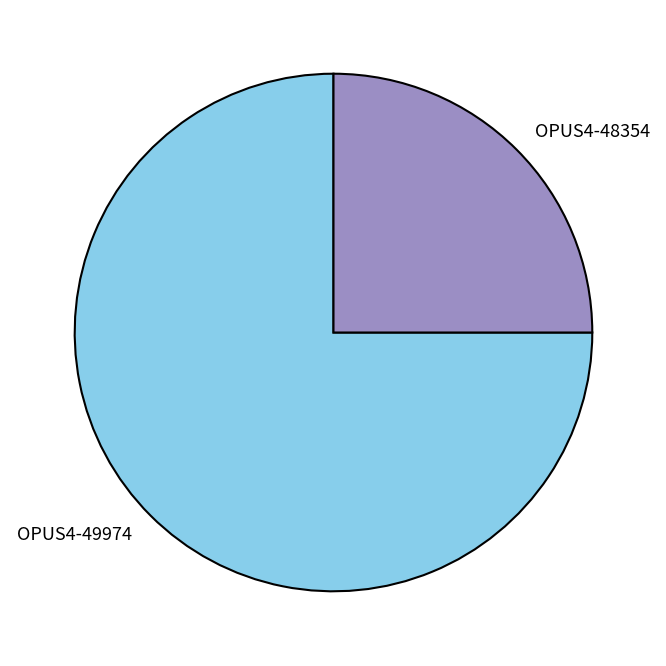

Does OPUS4-48354 represent more than half of the total?

No